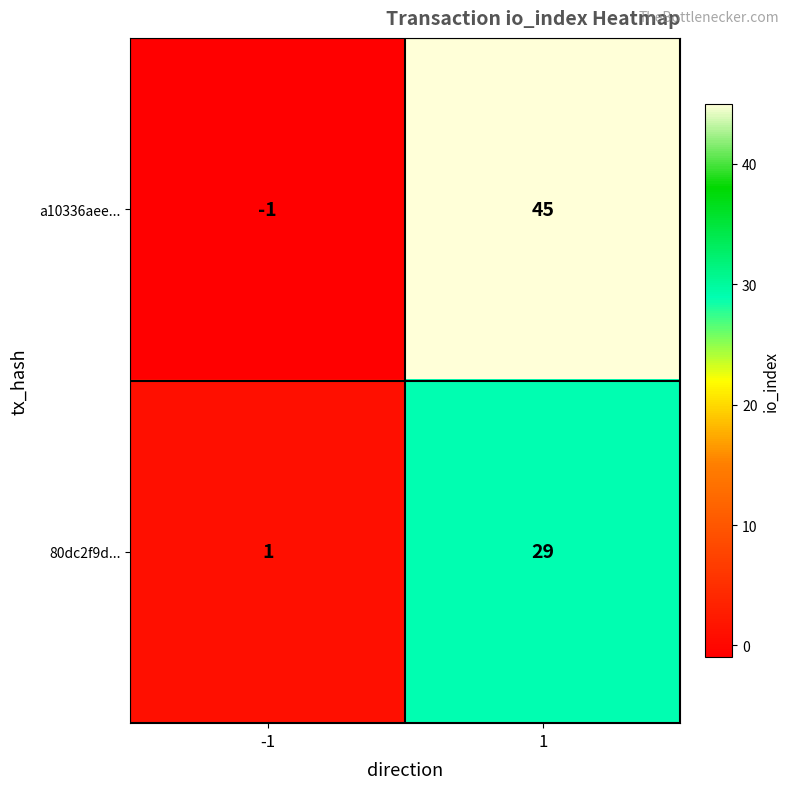

The value of a10336aee... at -1 is -1. True or false?

True